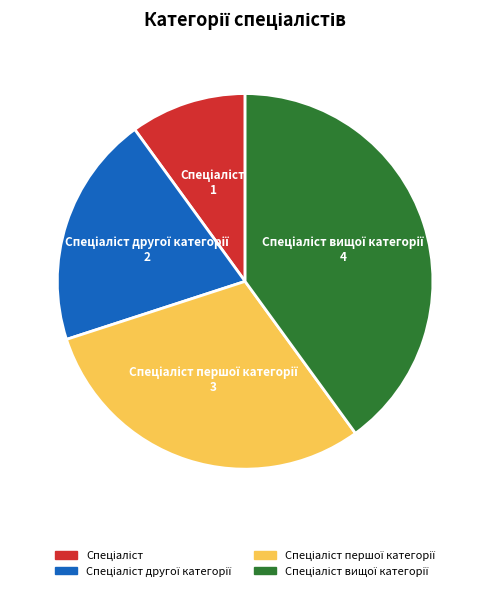

How many slices are in this pie chart?

4